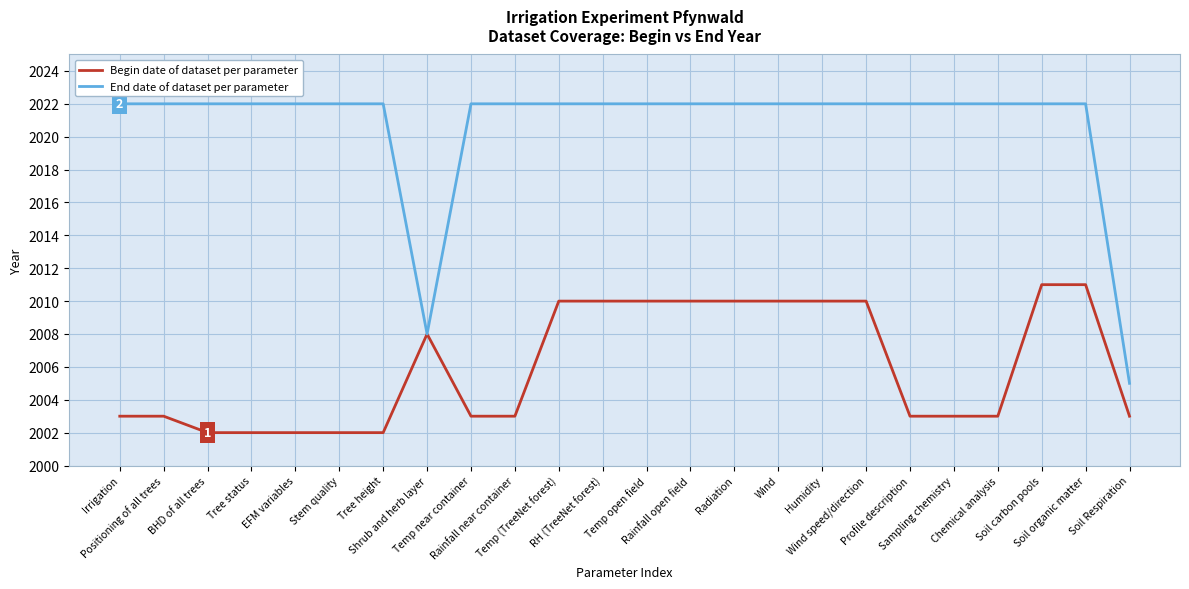

The End date of dataset per parameter series shows 2022 at Irrigation. True or false?

True